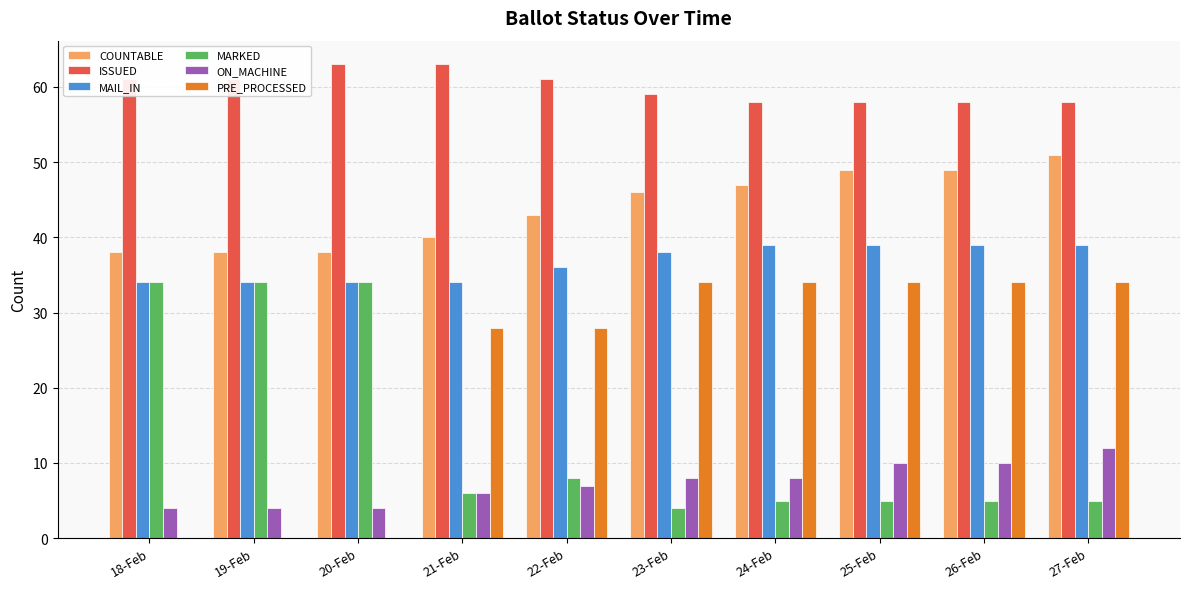

True or false: ON_MACHINE has a value of 8 at 24-Feb.

True